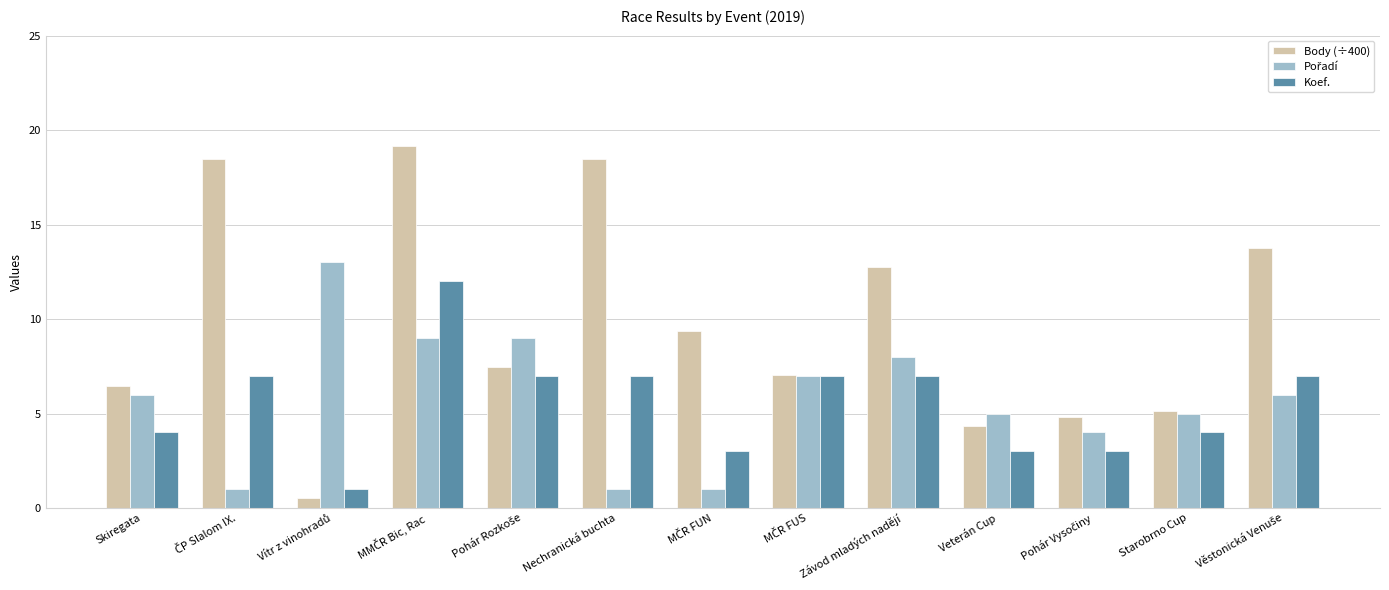

What is the spread (max minus min) of values at Veterán Cup?

2.0